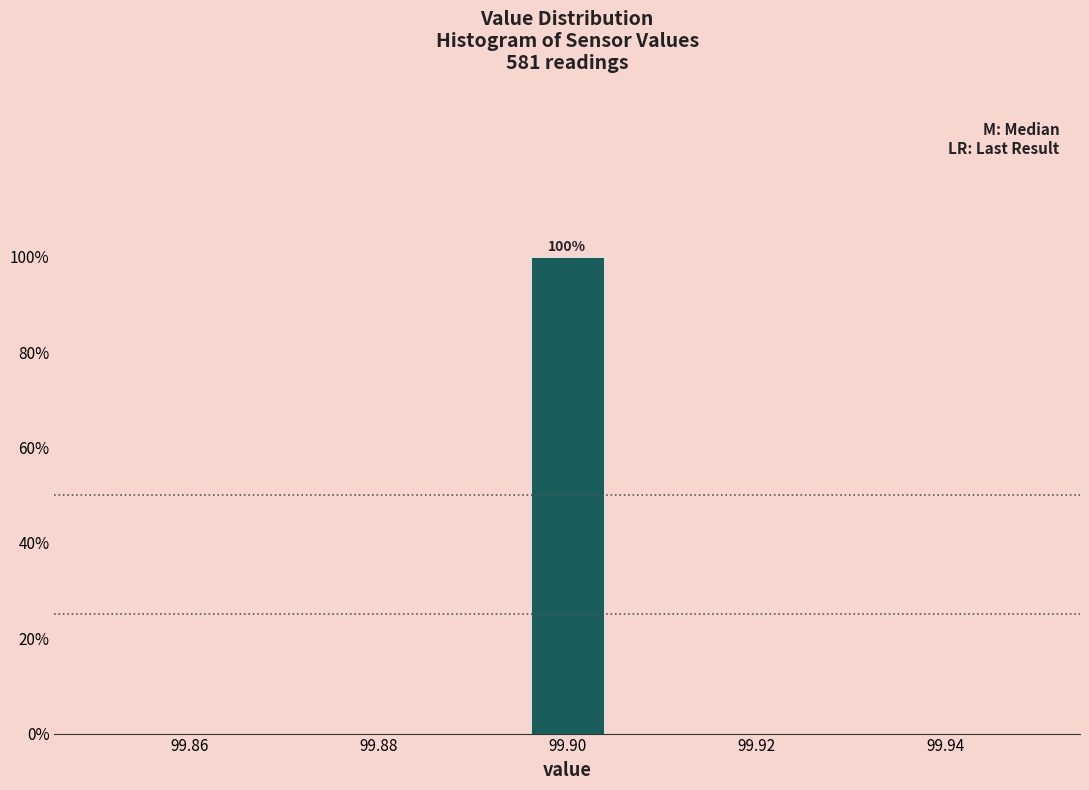

Over which range of the x-axis is the bar tallest?

99.896 to 99.904